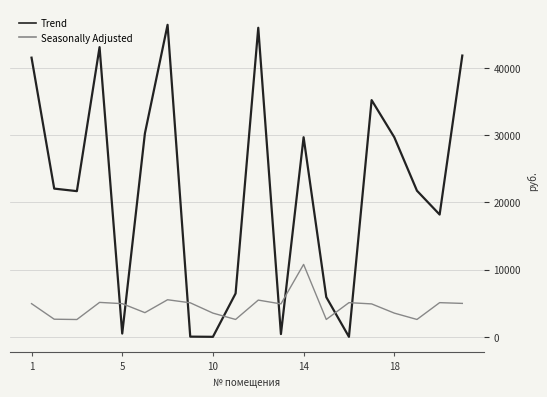

Which series has the widest spread of values?

Trend